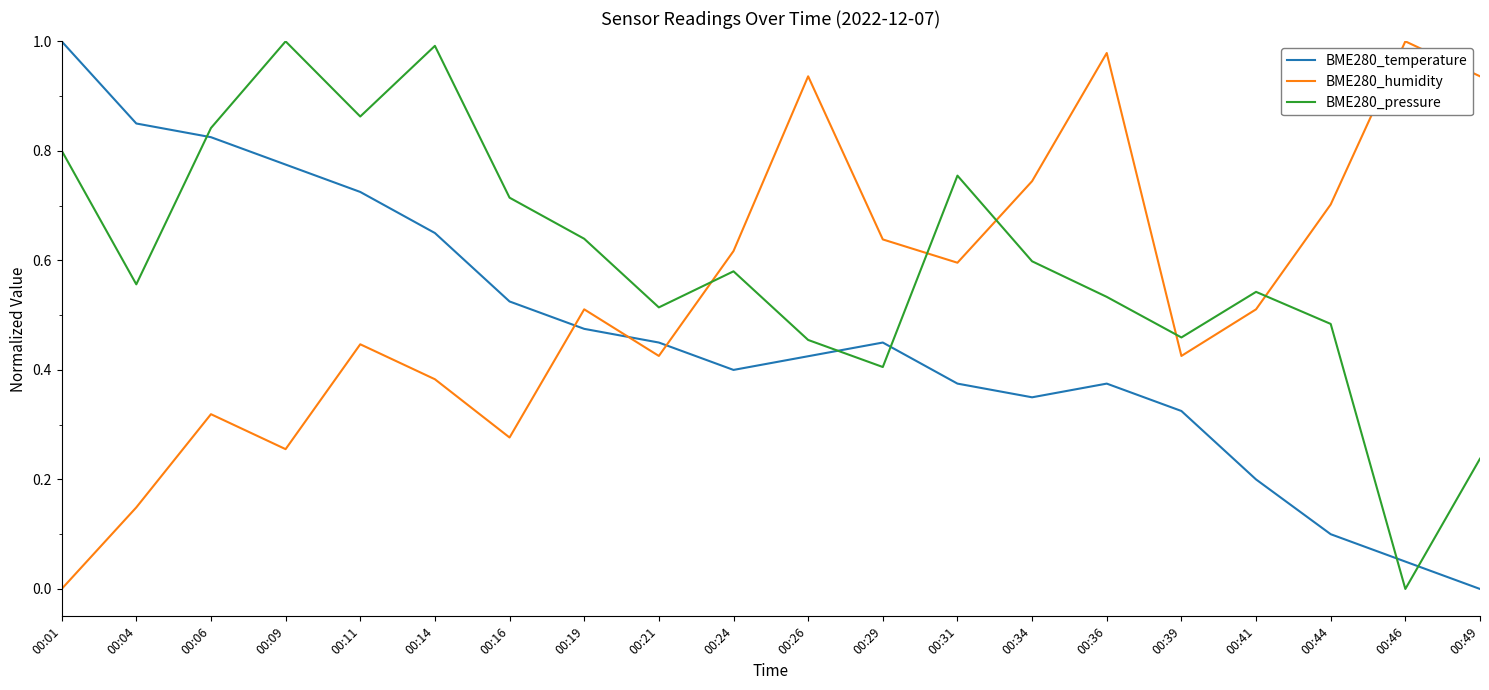

True or false: BME280_temperature has more than 0 points higher than both neighbors.

True